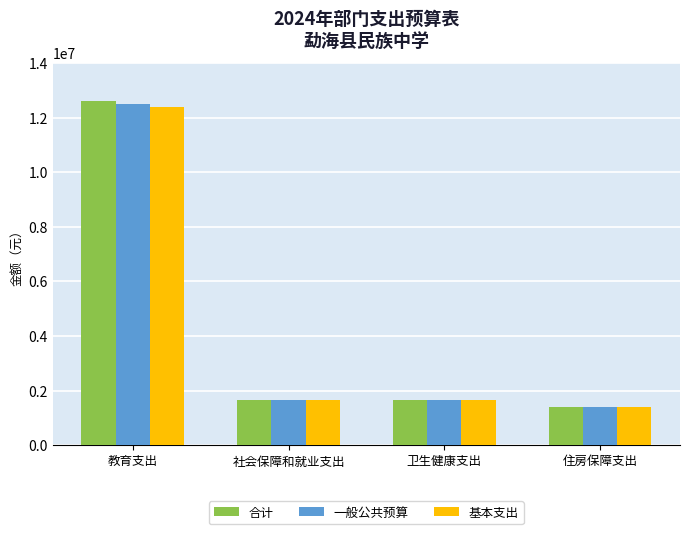

At how many categories does at least one series exceed 8413096?

1